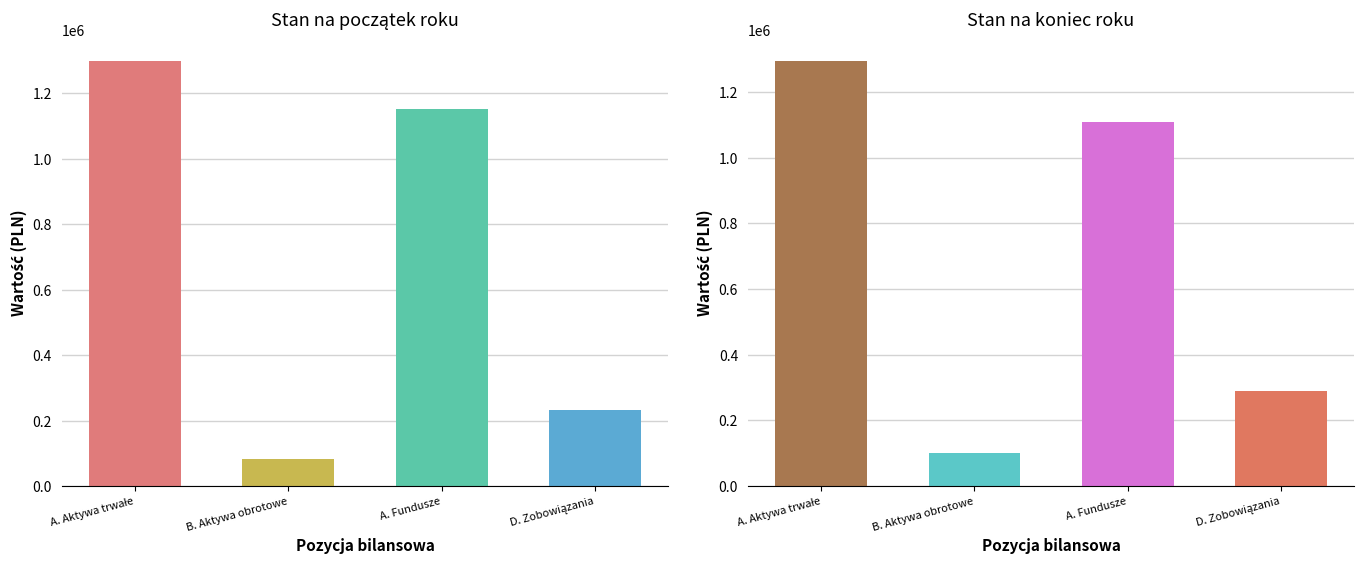

The value of Stan na koniec roku at B. Aktywa obrotowe is 173288.9. True or false?

False